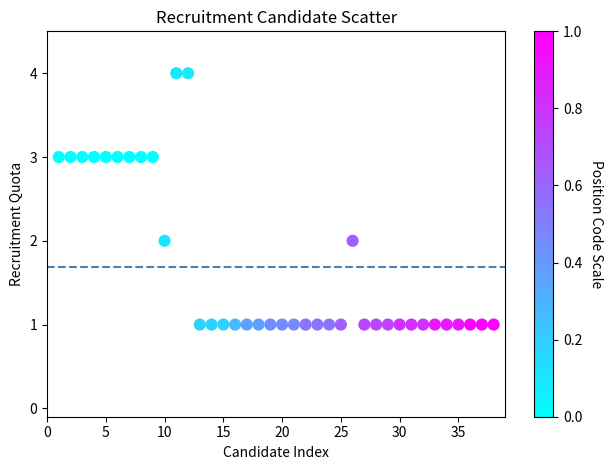

What is the range of Y values (max minus min)?

3